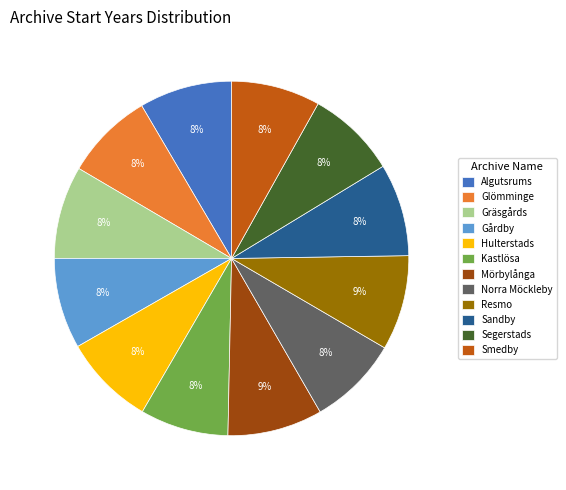

Combined, do Hulterstads and Glömminge account for over 50%?

No